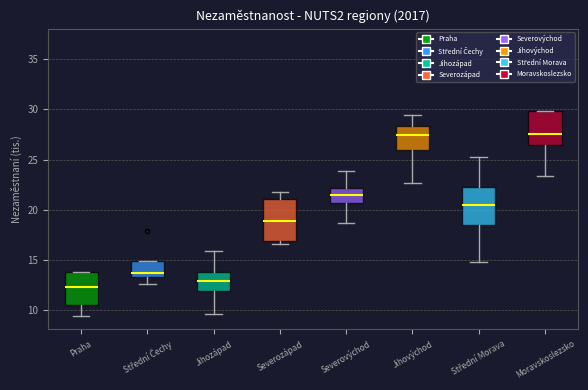

Reading left to right, transcribe this box plot: for each box, give where its median line is, the range the box spans, and where its two whiskers end, as read against the y-axis. The values are not printed on the chart, so give them approximately, as read against the axis.

Praha: median 12.5, box 10.5 to 14.0, whiskers 9.5 to 14.0
Střední Čechy: median 13.5 (just above the box's lower edge), box 13.5 to 15.0, whiskers 12.5 to 15.0
Jihozápad: median 13.0, box 12.0 to 14.0, whiskers 9.5 to 16.0
Severozápad: median 19.0, box 17.0 to 21.0, whiskers 16.5 to 21.5
Severovýchod: median 21.5, box 20.5 to 22.0, whiskers 18.5 to 24.0
Jihovýchod: median 27.5, box 26.0 to 28.5, whiskers 22.5 to 29.5
Střední Morava: median 20.5, box 18.5 to 22.5, whiskers 15.0 to 25.5
Moravskoslezsko: median 27.5, box 26.5 to 30.0, whiskers 23.5 to 30.0